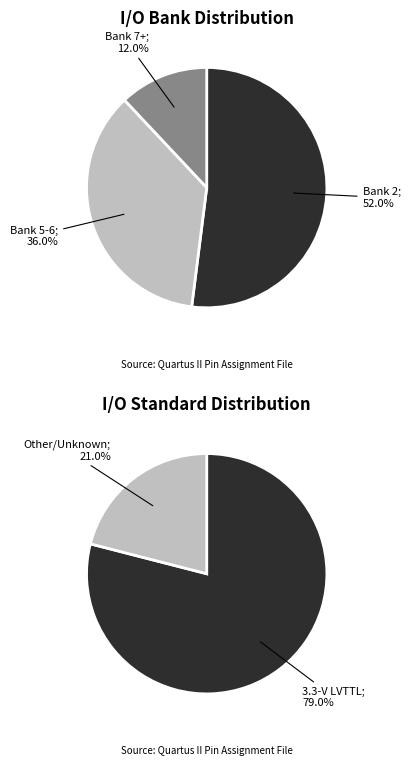

Combined, do Bank 3 and Bank 2 account for over 50%?

Yes